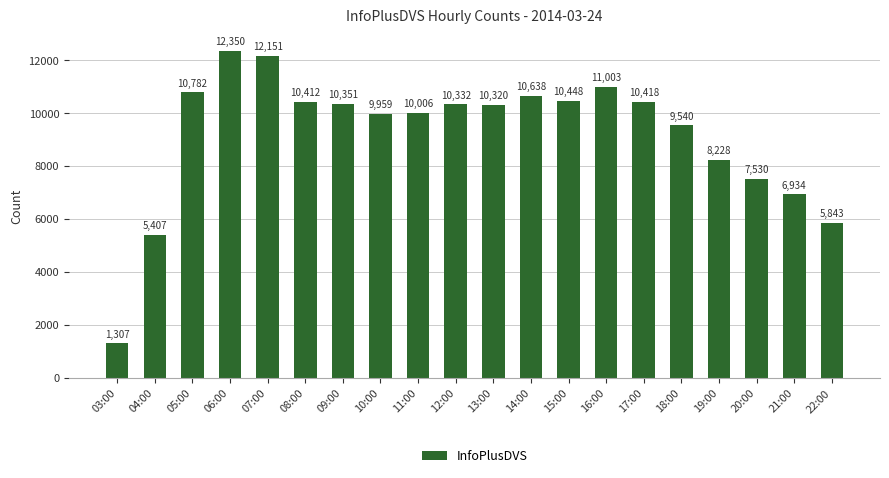

Which has a higher value, 14:00 or 21:00?

14:00